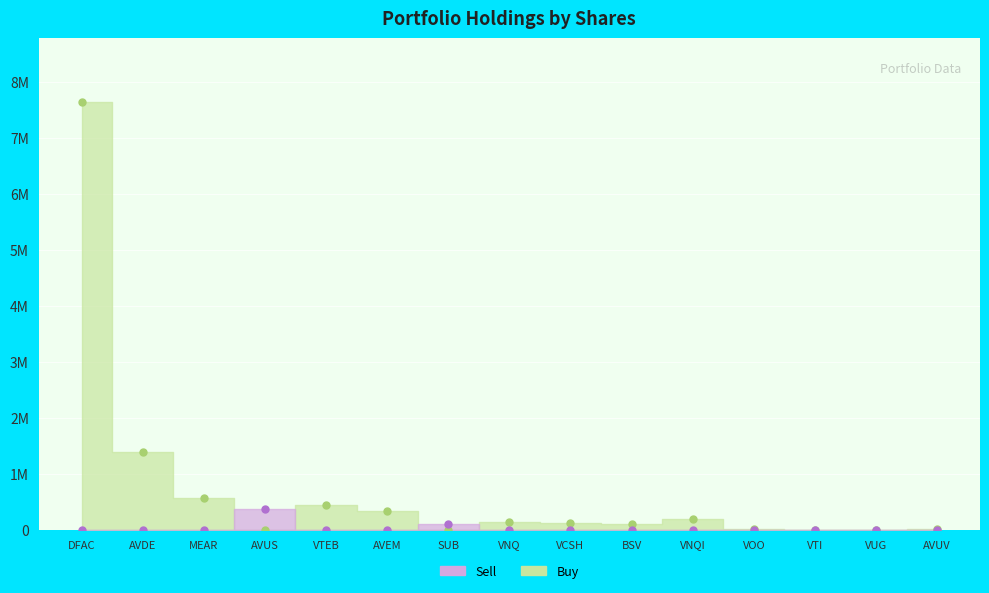

What is the approximate value of Buy at MEAR, to the nearest 10?

577070